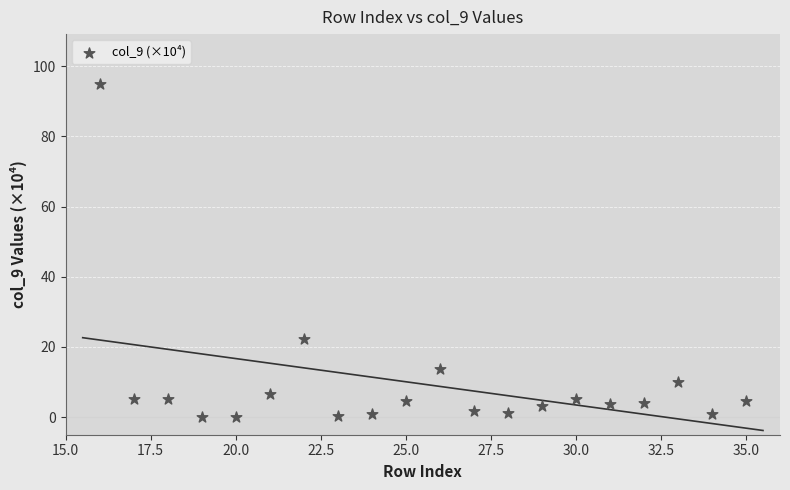

What Y value in the scatter plot is closest to 47?

22.3